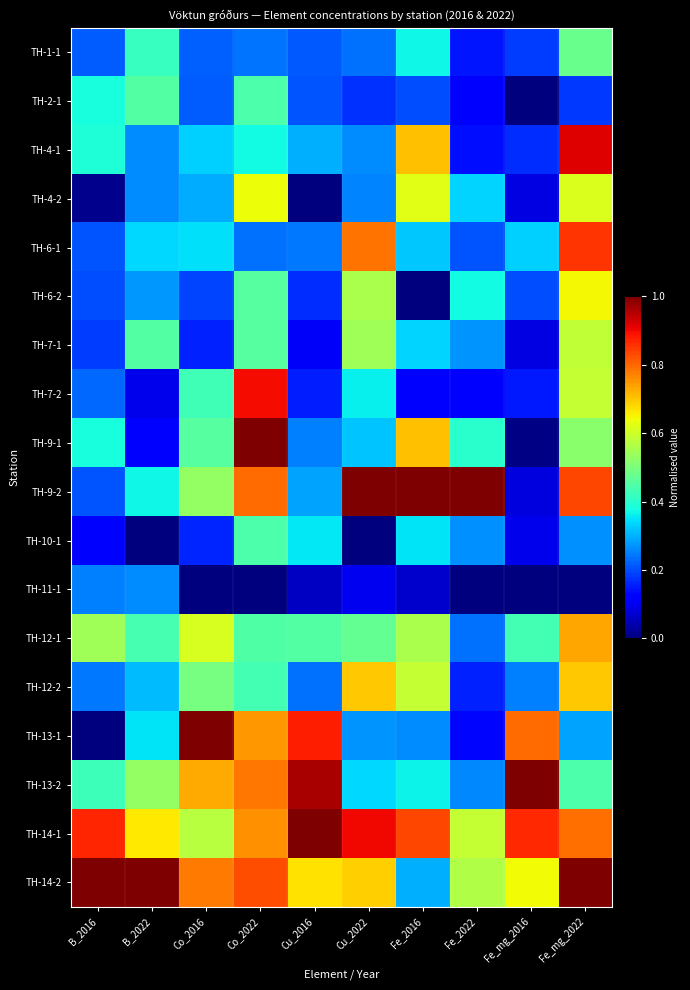

Which series changed the most between B_2022 and Fe_2022?

TH-9-2